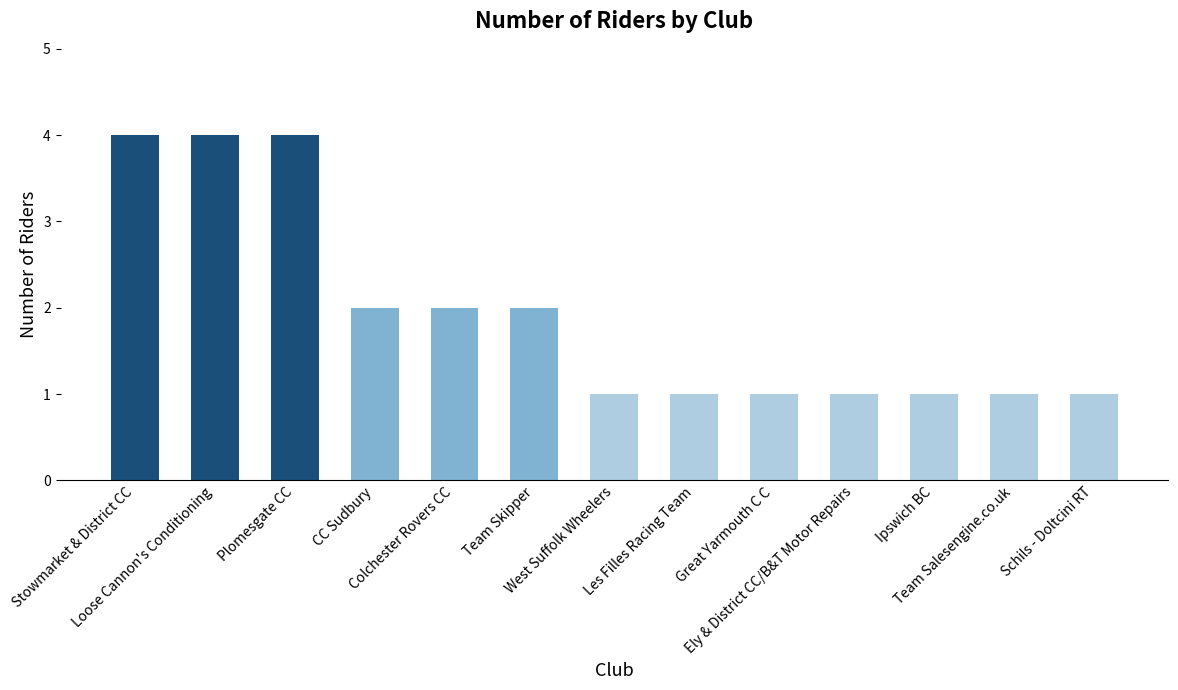

What is the sum of all values?

25